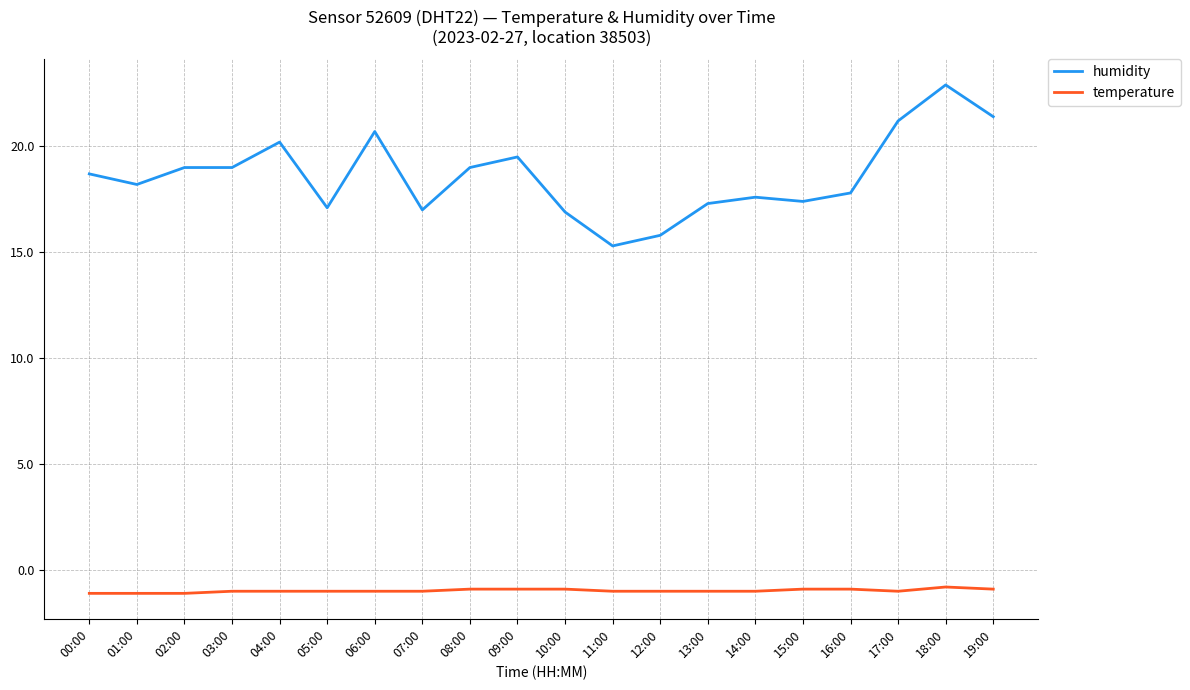

How many distinct data groups are displayed?

2